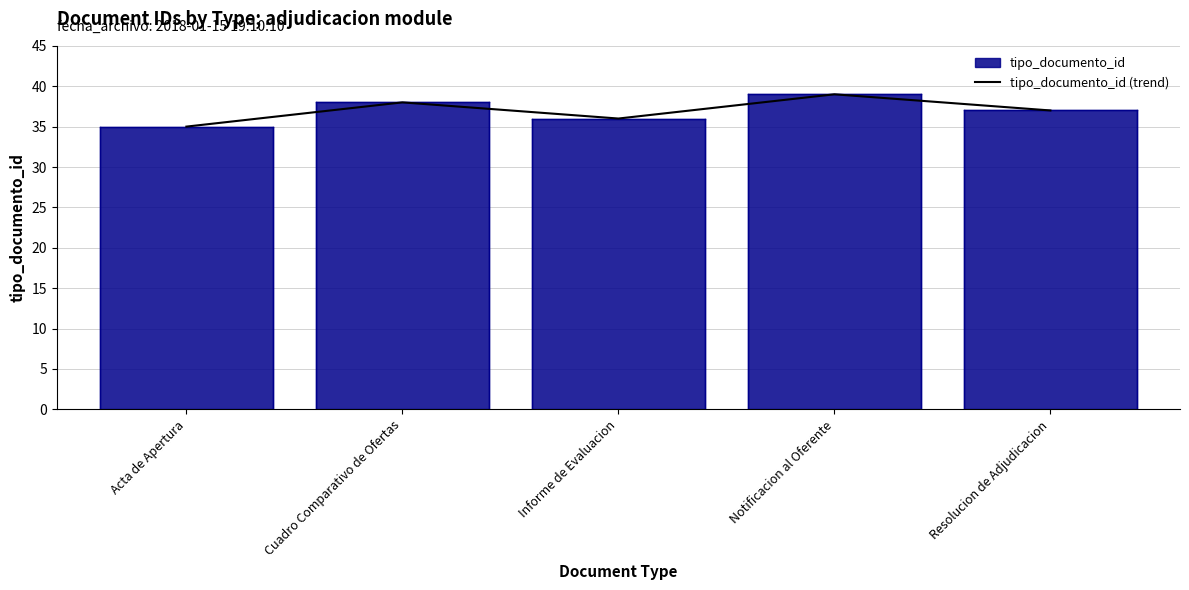

What is the value of the 3rd point from the left?

36